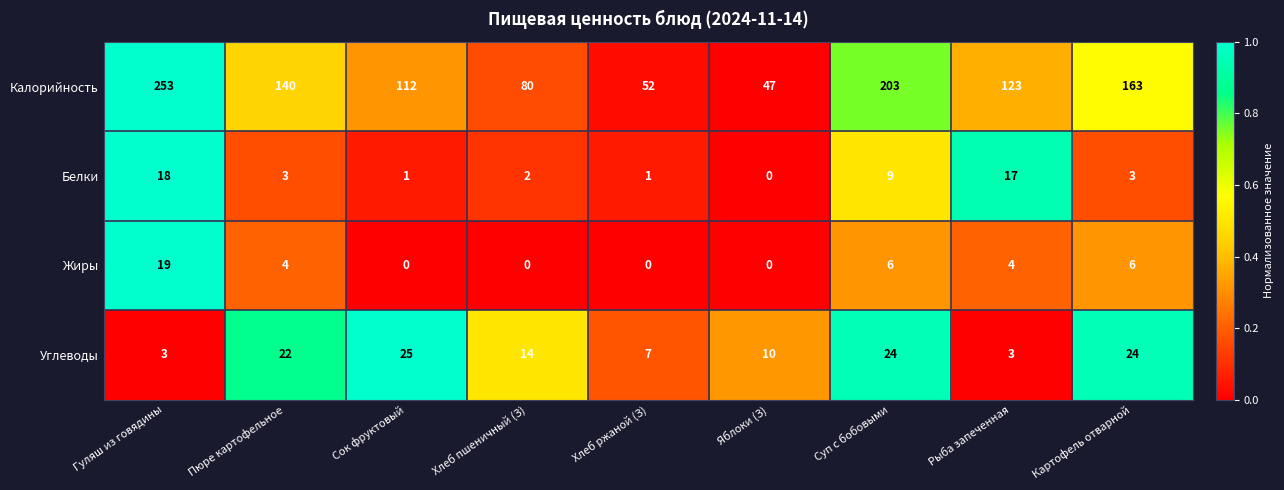

At which label is Углеводы closest to 14?

Хлеб пшеничный (З)